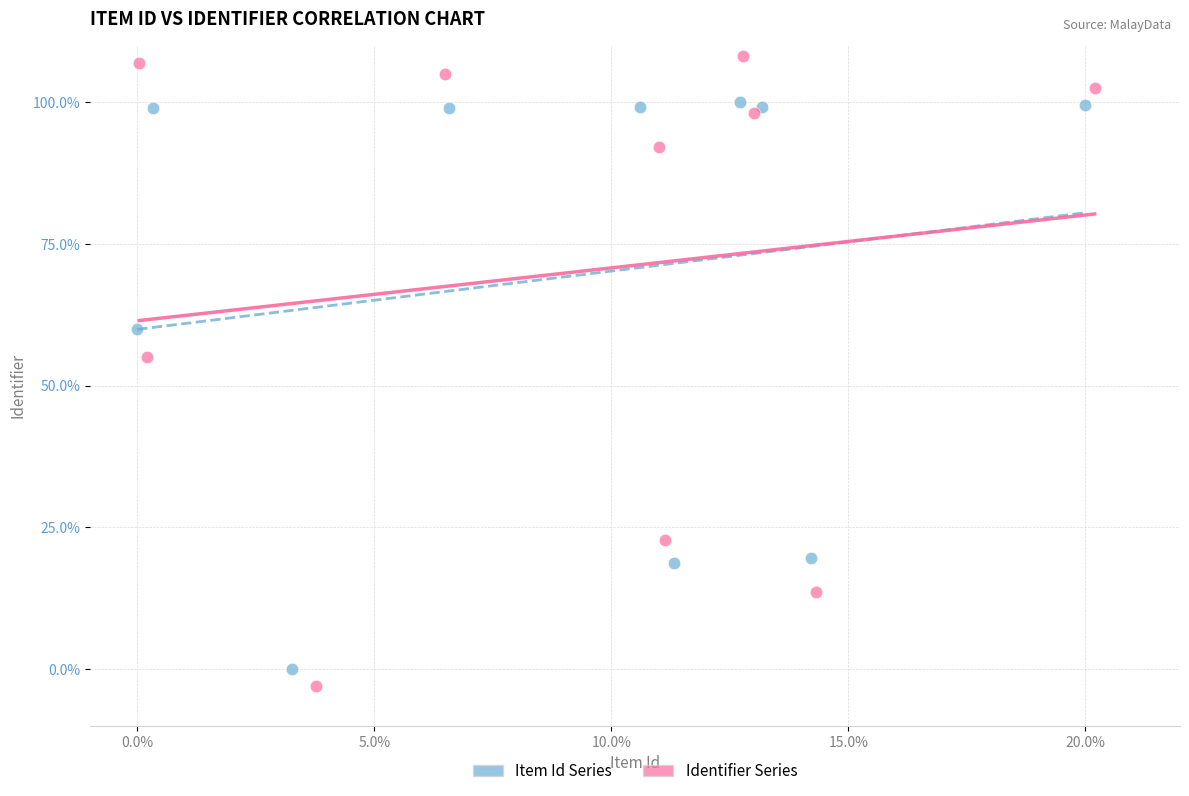

Which series reaches the minimum Y coordinate?

Identifier Series